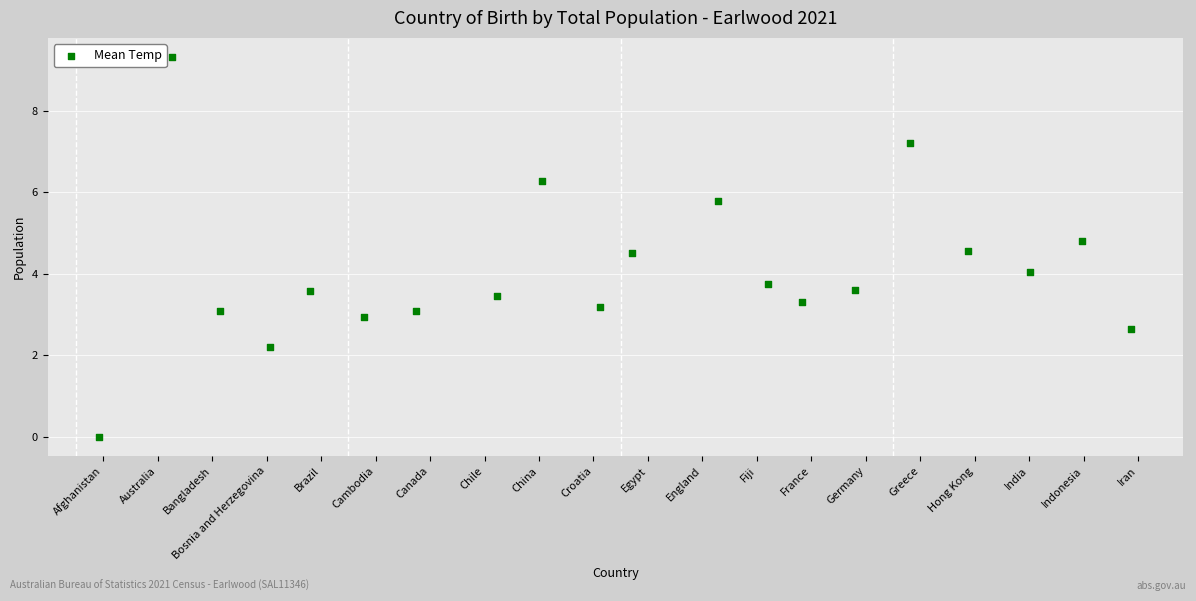

What is the range of Y values (max minus min)?

9.3